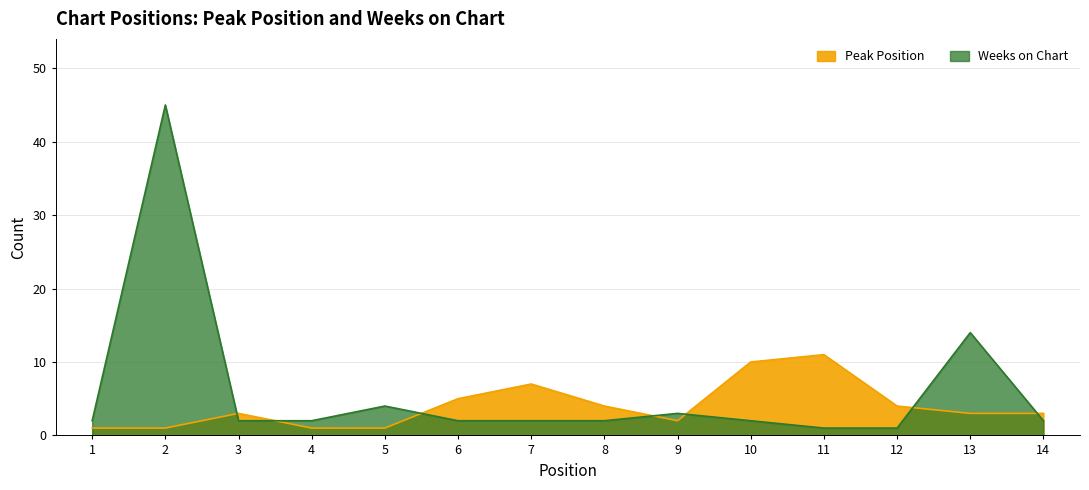

What is the difference between the highest and lowest values at 5?

3